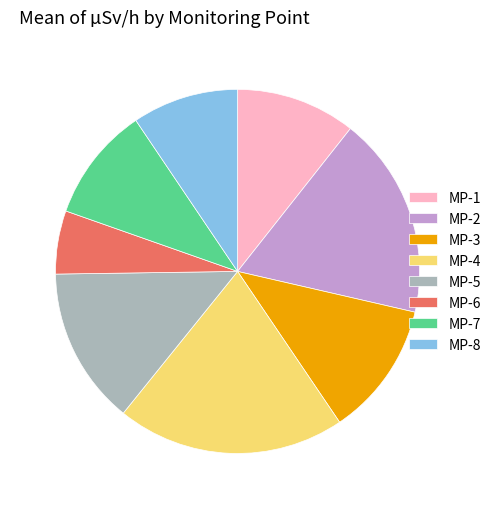

Is the sum of MP-5 and MP-4 greater than half?

No